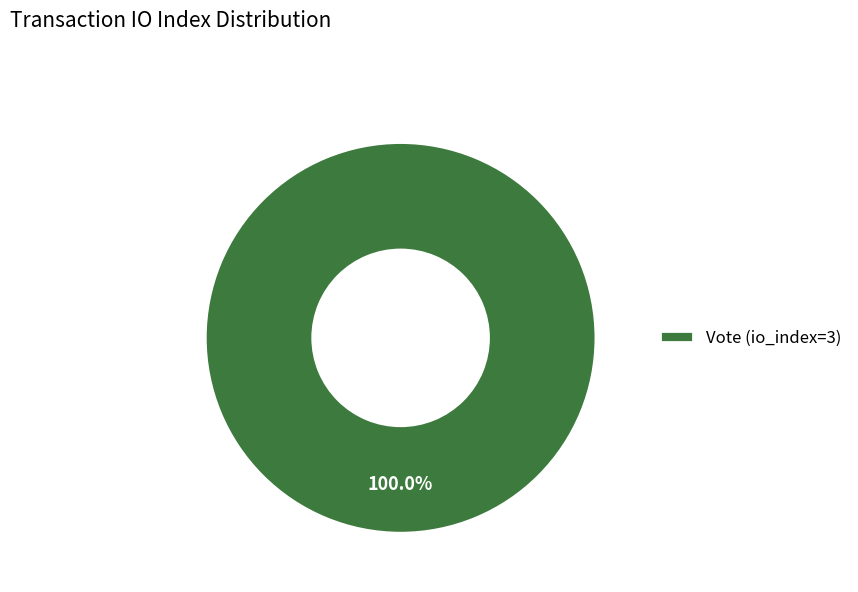

How many segments does this pie chart have?

1